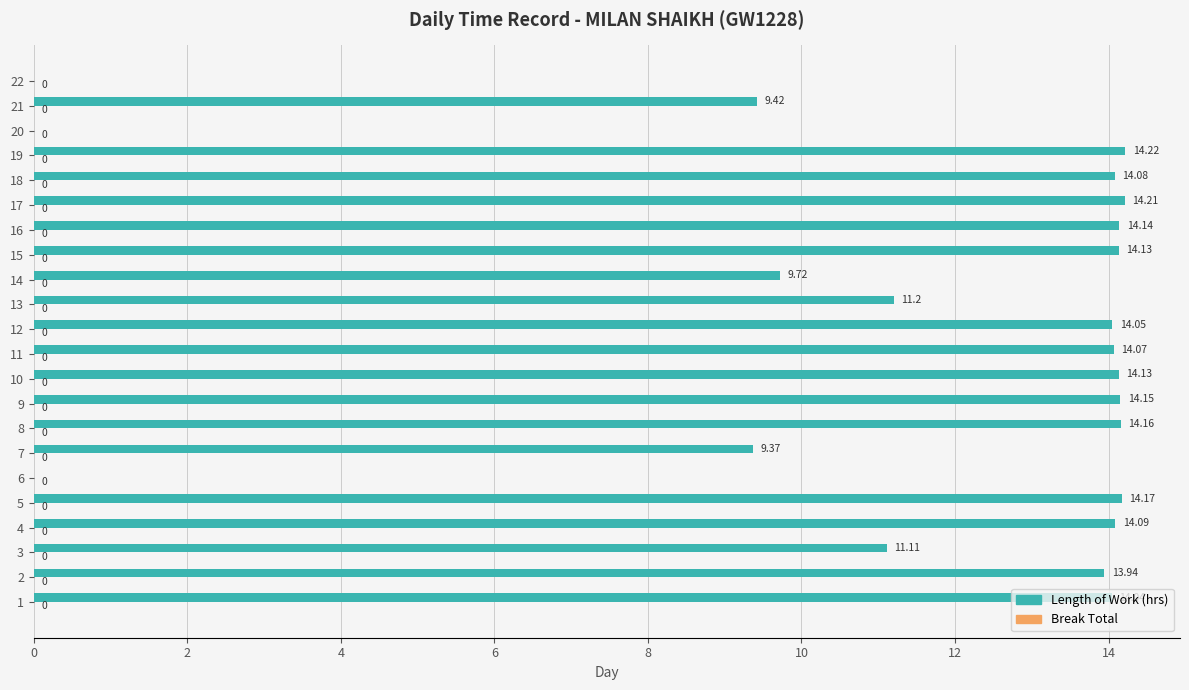

What is the ratio of the value at 12 to the value at 1?

1.0